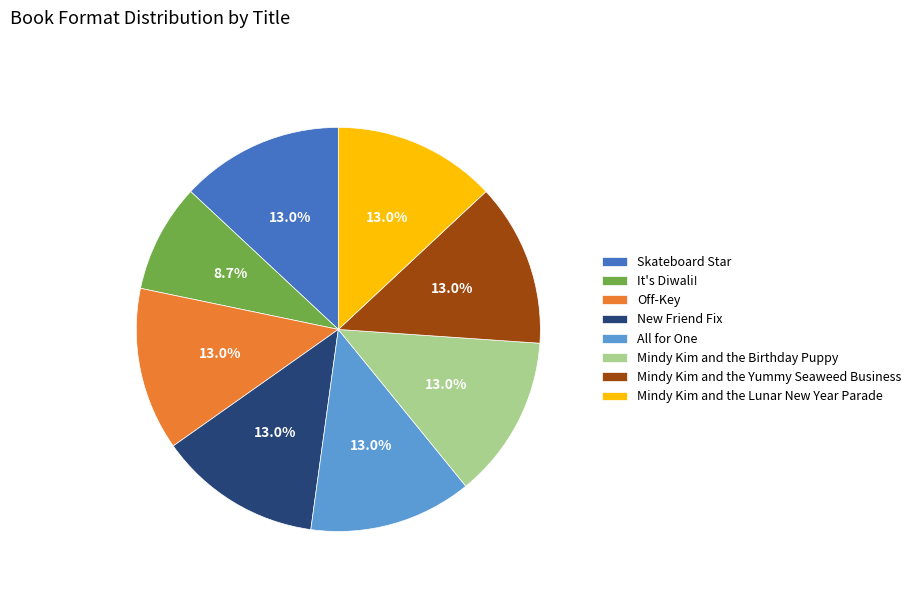

Count the number of slices in the pie.

8